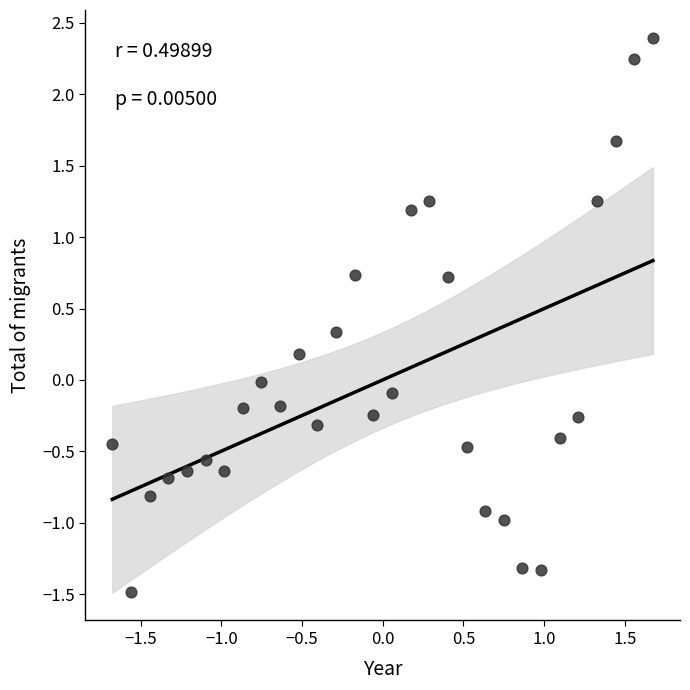

What is the range of Y values (max minus min)?

3.9